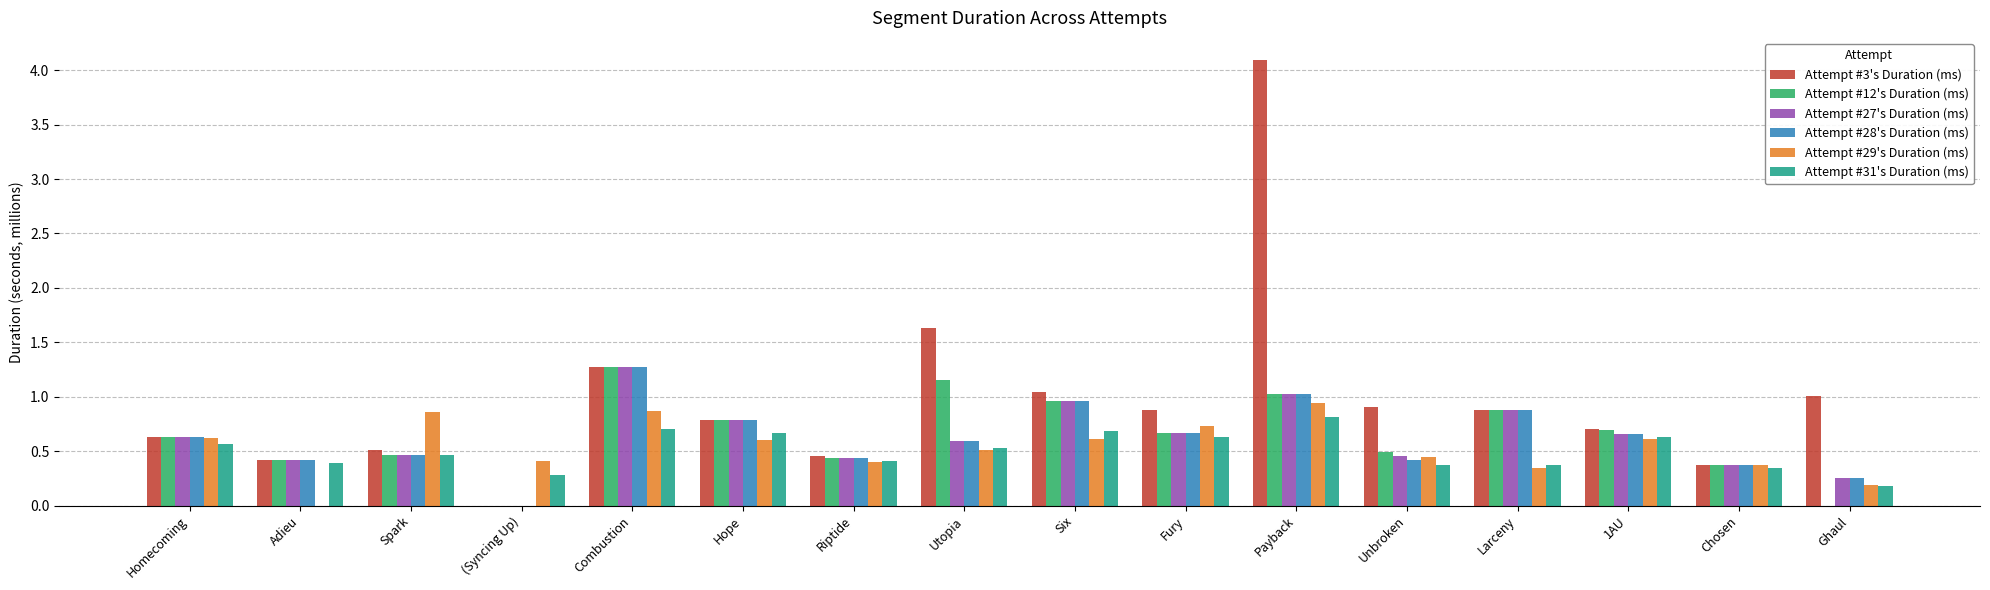

Is the value of Attempt #28's Duration (ms) at Hope greater than the value of Attempt #29's Duration (ms) at 1AU?

Yes